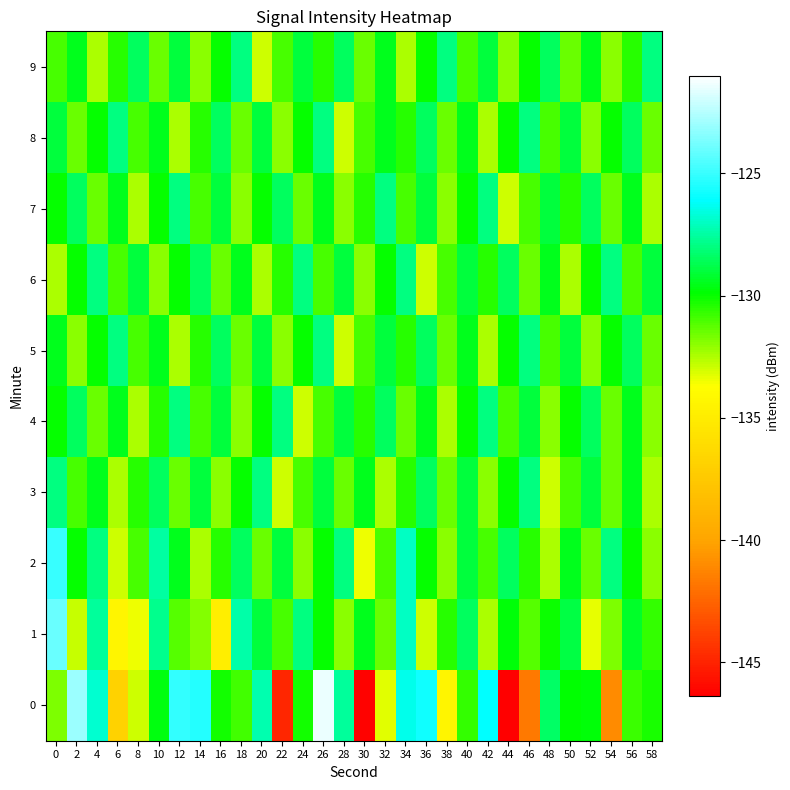

Which series changed the most between 4 and 20?

6